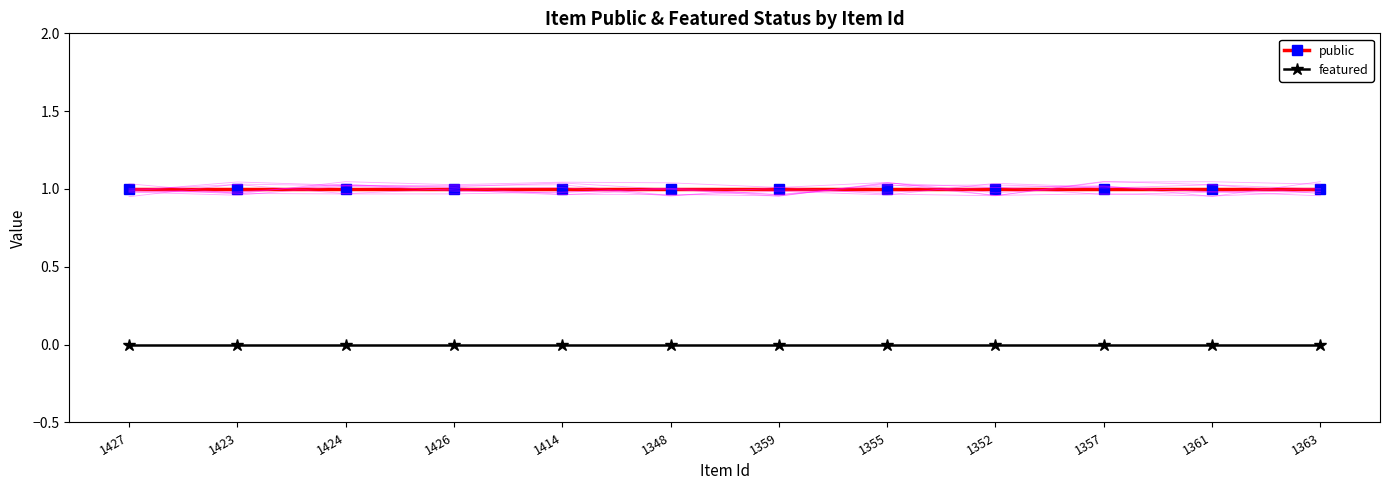

Which series has the largest range (max minus min)?

public